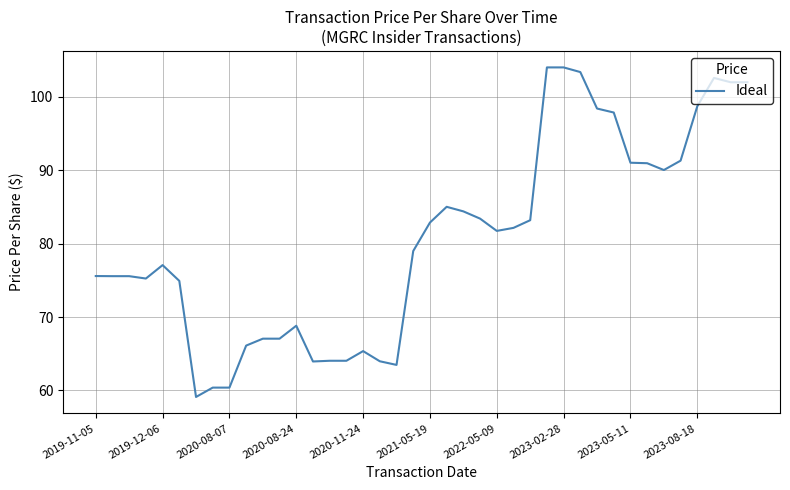

What is the smallest value displayed?

59.1